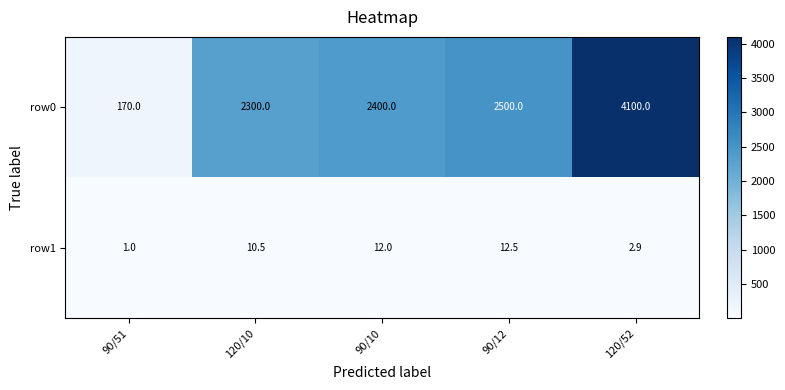

What is the approximate value of row0 at 90/12?

2500.0